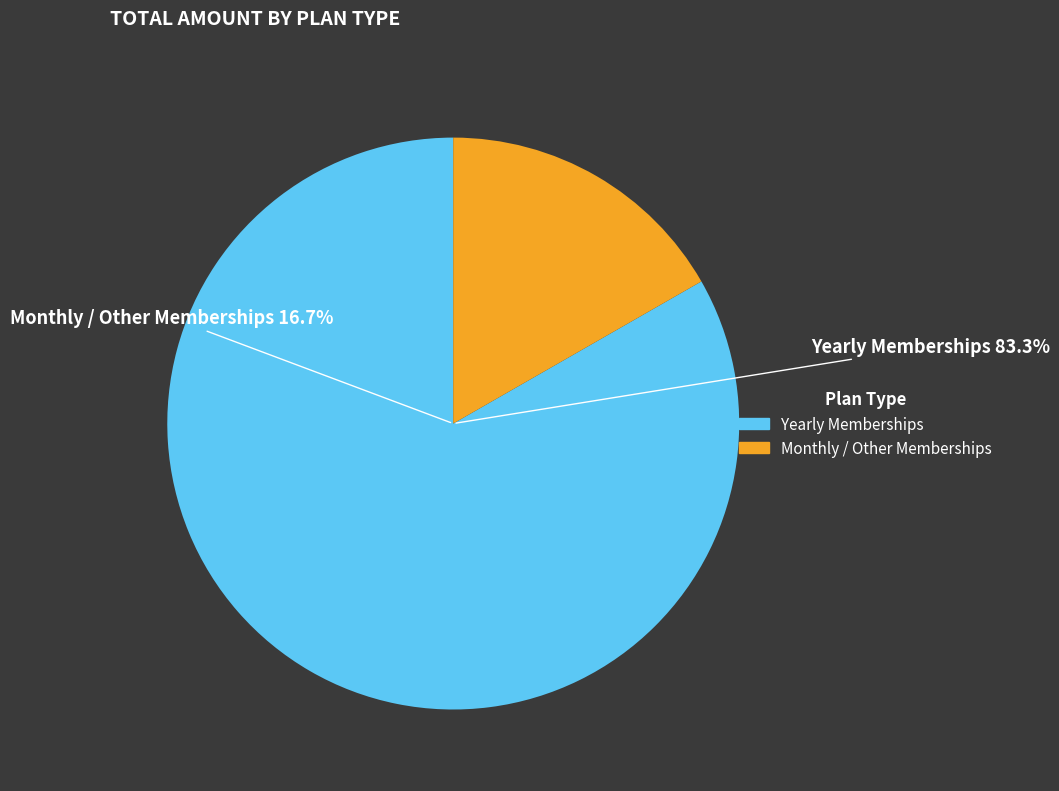

Does Weekly Membership represent more than half of the total?

No